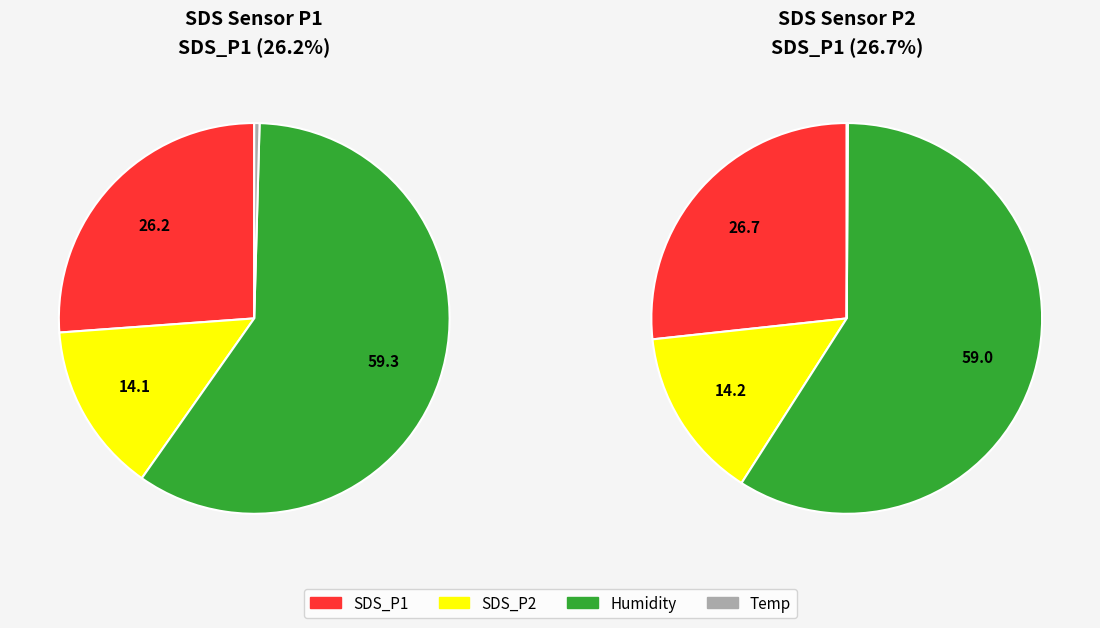

Between 11 and 18, which series saw the biggest shift?

SDS_P1